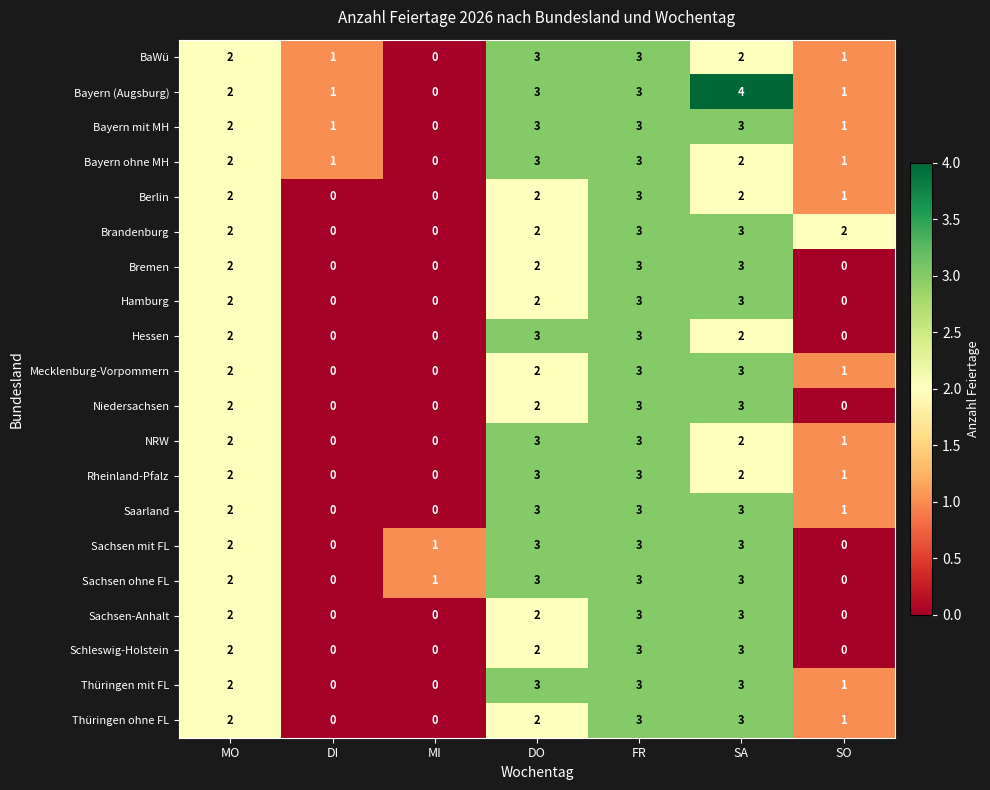

Which series has the largest total across all categories?

Bayern (Augsburg)